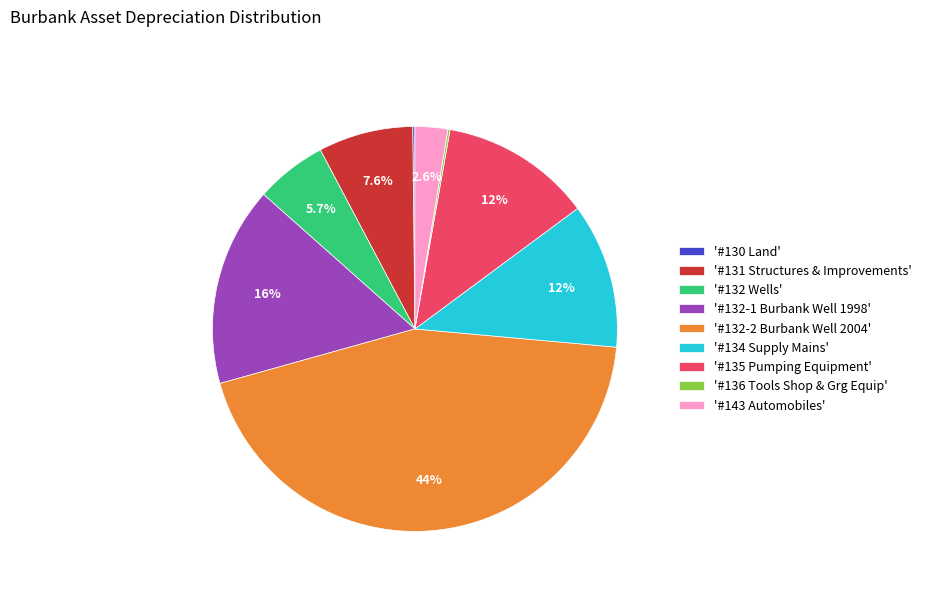

Is there a majority slice in this chart?

No